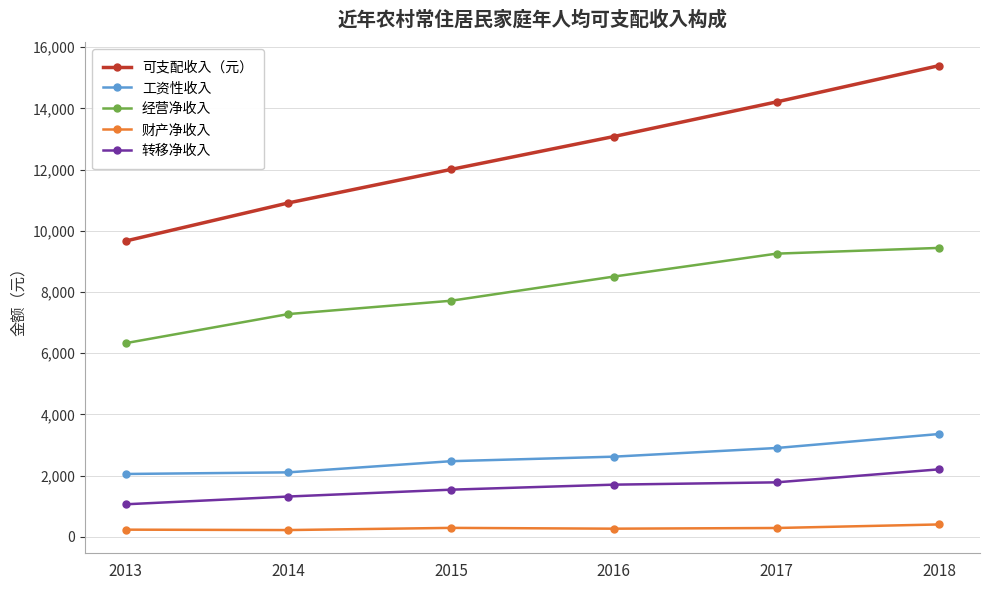

How many data points in 财产净收入 are less than 284?

3